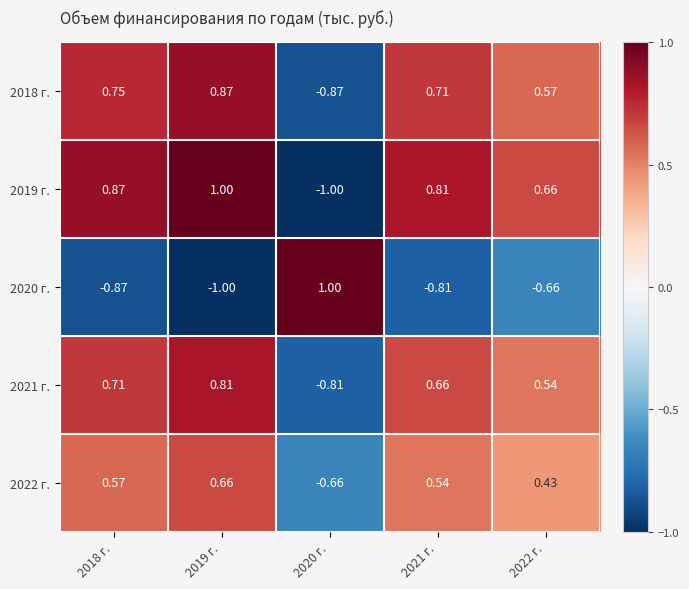

How many categories are shown in the chart?

5